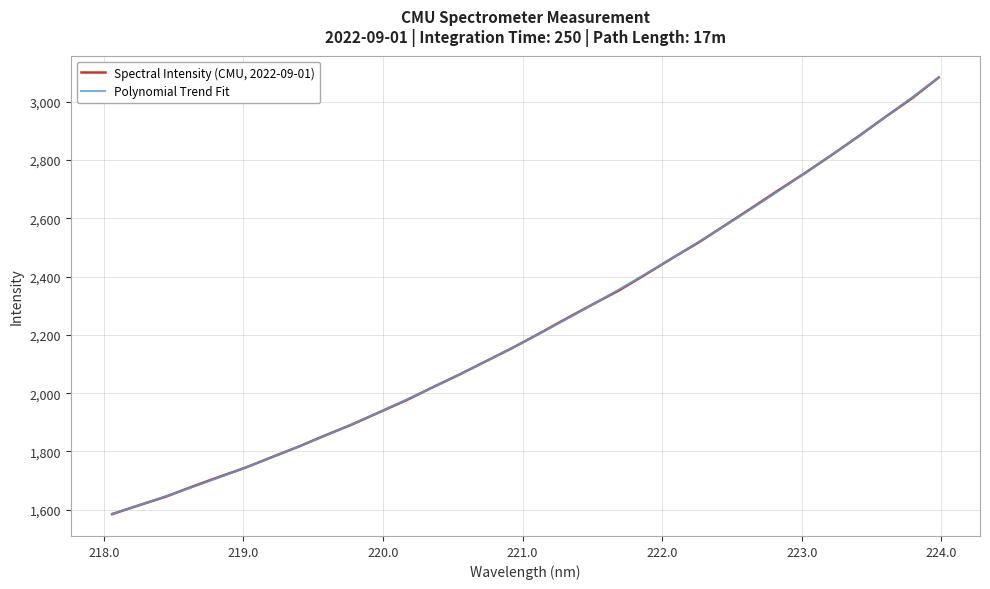

What is the difference between the maximum and minimum values?

1497.9